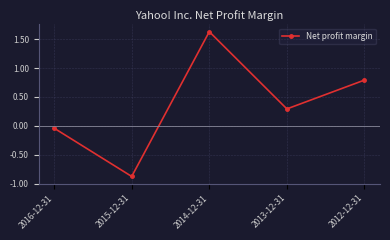

How many interior local peaks (higher than both neighbors) does the data have?

1